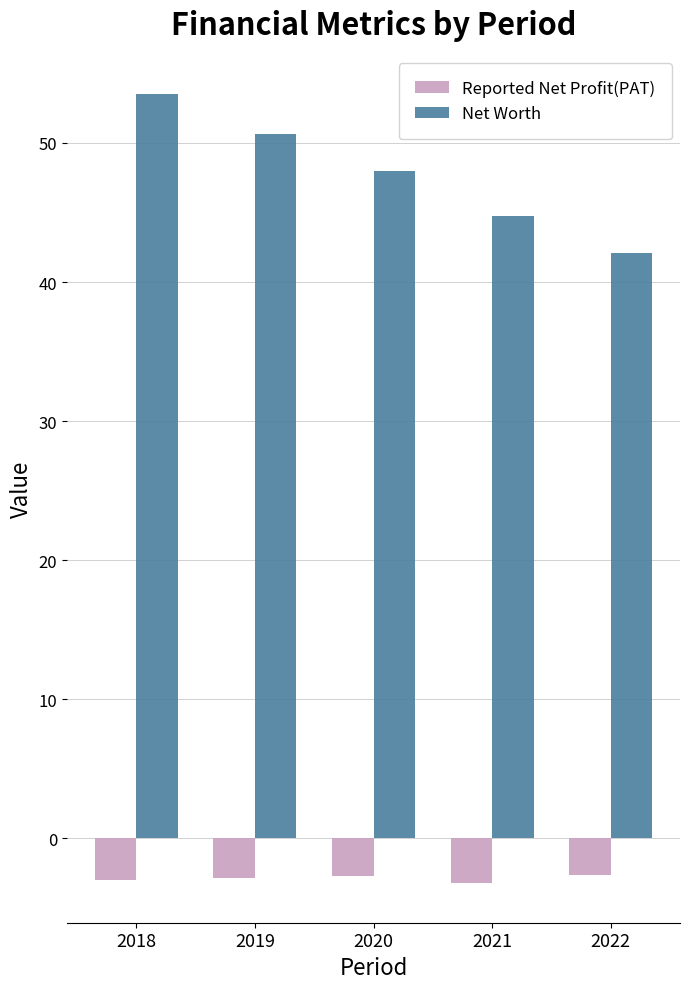

Which series has the widest spread of values?

Net Worth